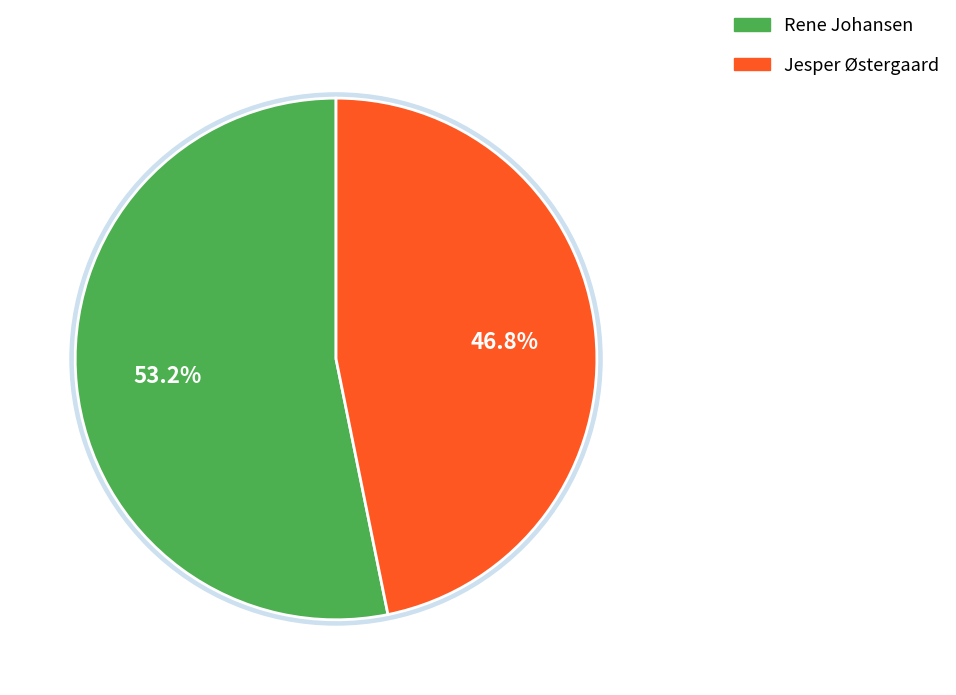

To the nearest percent, what portion does Jesper Østergaard represent?

47%